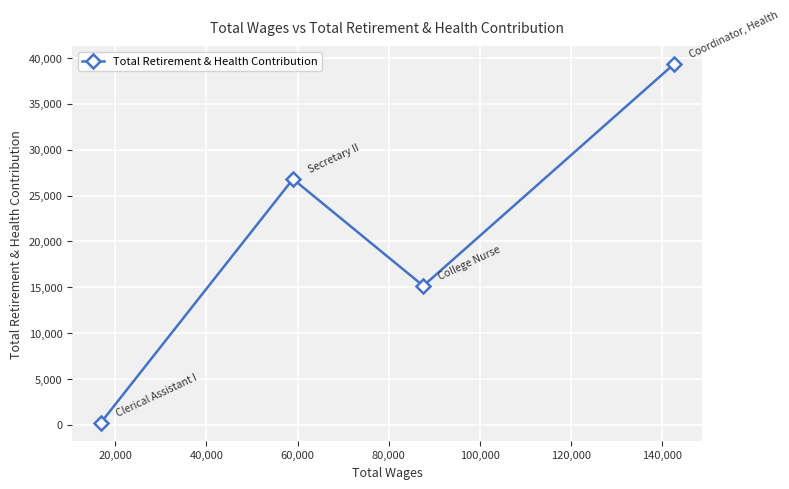

Reading left to right, transcribe all the data shown in this chart.

219	26794	15146	39305